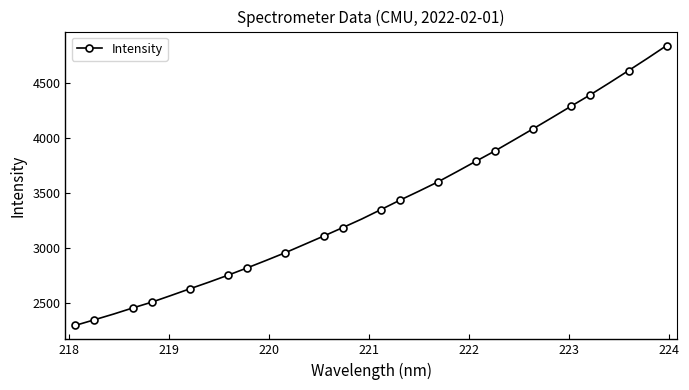

What is the sum of all values?

108769.8